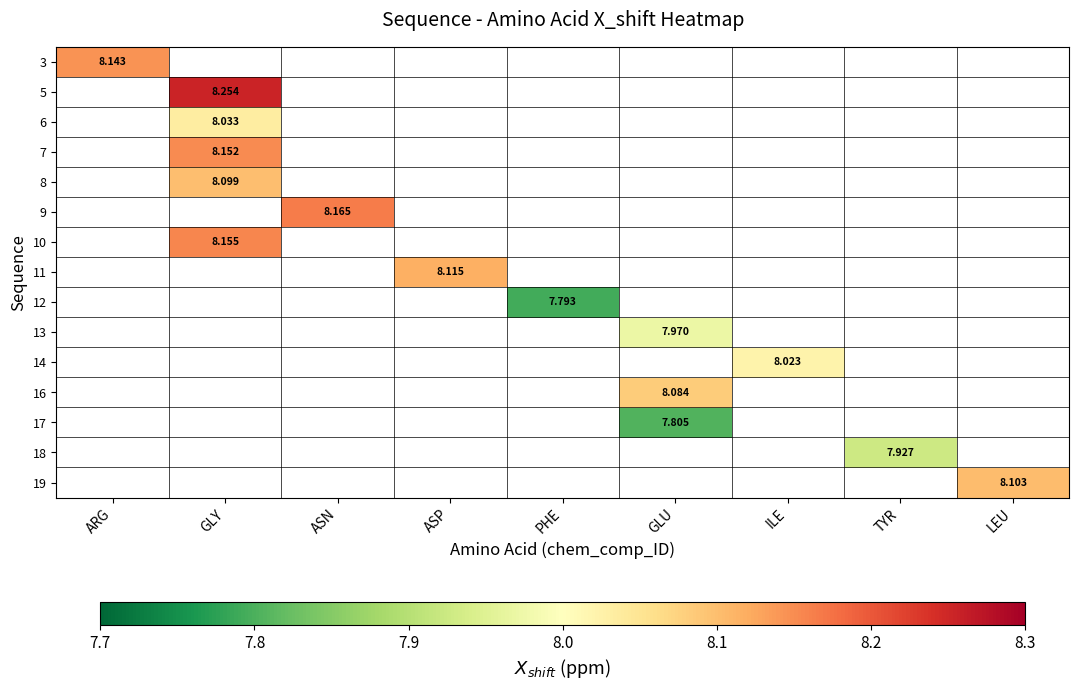

How many positive values does the 10 series have?

1